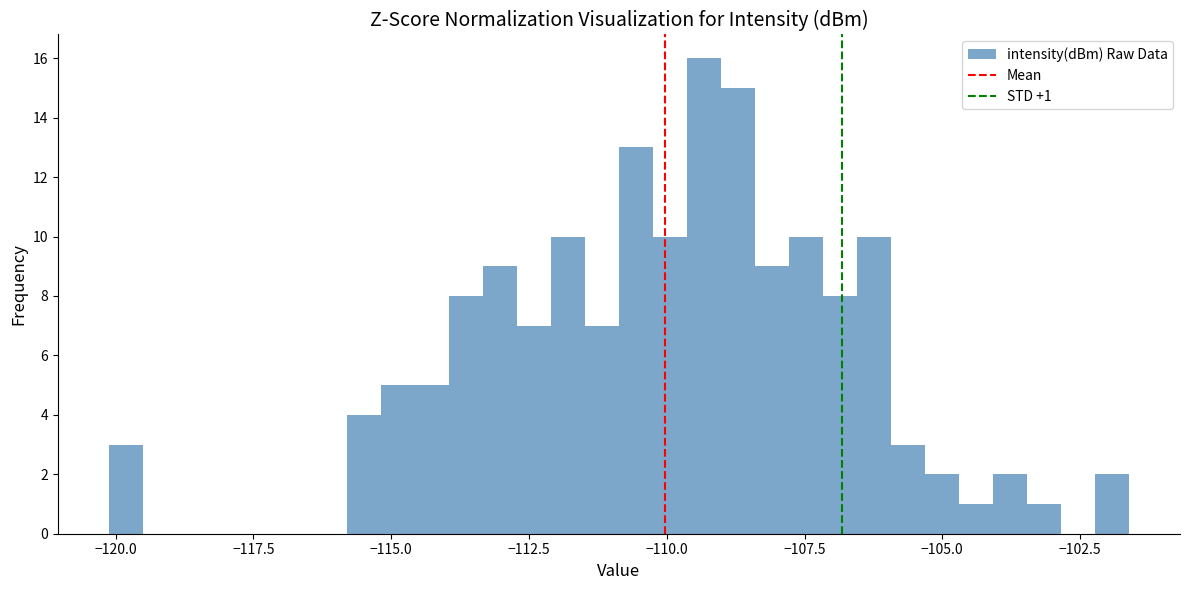

Read against the x-axis, roughly where is the centre of the tallest bar?

-109.5